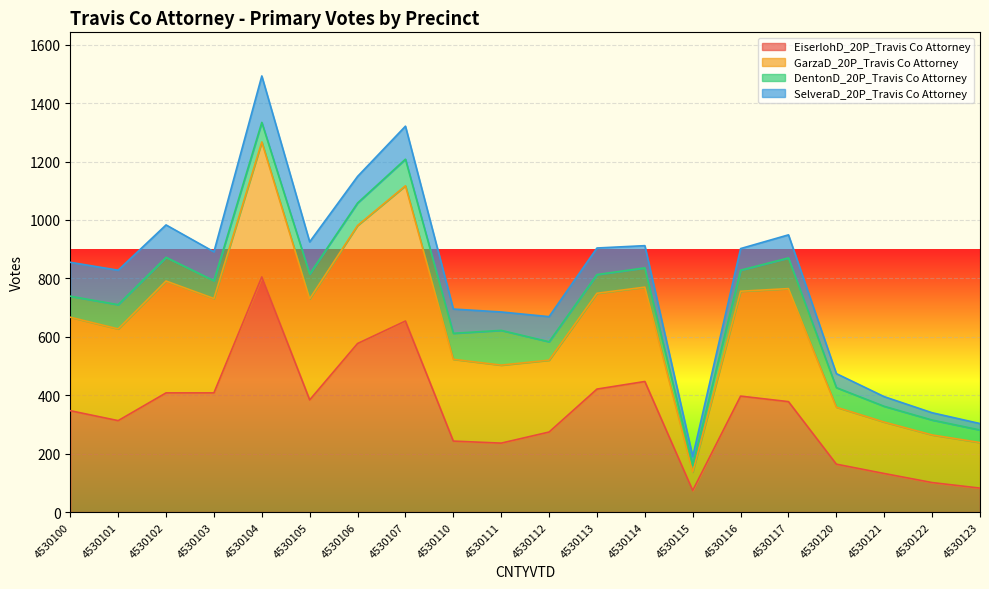

In SelveraD_20P_Travis Co Attorney, how many points are lower than both neighbors (excluding endpoints)?

4